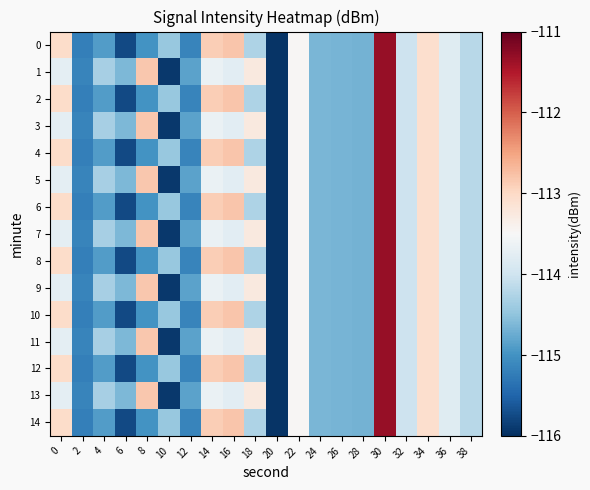

Reading left to right, what are all the values shown in this chart?

0: 0=-113.0	2=-115.2	4=-114.9	6=-115.8	8=-115.0	10=-114.4	12=-115.1	14=-112.9	16=-112.8	18=-114.3	20=-116.0	22=-113.5	24=-114.6	26=-114.7	28=-114.7	30=-111.3	32=-114.0	34=-113.1	36=-113.8	38=-114.2
1: 0=-113.7	2=-115.1	4=-114.3	6=-114.6	8=-112.8	10=-115.9	12=-114.8	14=-113.7	16=-113.8	18=-113.3	20=-116.0	22=-113.5	24=-114.6	26=-114.7	28=-114.7	30=-111.3	32=-114.0	34=-113.1	36=-113.8	38=-114.2
2: 0=-113.0	2=-115.2	4=-114.9	6=-115.8	8=-115.0	10=-114.4	12=-115.1	14=-112.9	16=-112.8	18=-114.3	20=-116.0	22=-113.5	24=-114.6	26=-114.7	28=-114.7	30=-111.3	32=-114.0	34=-113.1	36=-113.8	38=-114.2
3: 0=-113.7	2=-115.1	4=-114.3	6=-114.6	8=-112.8	10=-115.9	12=-114.8	14=-113.7	16=-113.8	18=-113.3	20=-116.0	22=-113.5	24=-114.6	26=-114.7	28=-114.7	30=-111.3	32=-114.0	34=-113.1	36=-113.8	38=-114.2
4: 0=-113.0	2=-115.2	4=-114.9	6=-115.8	8=-115.0	10=-114.4	12=-115.1	14=-112.9	16=-112.8	18=-114.3	20=-116.0	22=-113.5	24=-114.6	26=-114.7	28=-114.7	30=-111.3	32=-114.0	34=-113.1	36=-113.8	38=-114.2
5: 0=-113.7	2=-115.1	4=-114.3	6=-114.6	8=-112.8	10=-115.9	12=-114.8	14=-113.7	16=-113.8	18=-113.3	20=-116.0	22=-113.5	24=-114.6	26=-114.7	28=-114.7	30=-111.3	32=-114.0	34=-113.1	36=-113.8	38=-114.2
6: 0=-113.0	2=-115.2	4=-114.9	6=-115.8	8=-115.0	10=-114.4	12=-115.1	14=-112.9	16=-112.8	18=-114.3	20=-116.0	22=-113.5	24=-114.6	26=-114.7	28=-114.7	30=-111.3	32=-114.0	34=-113.1	36=-113.8	38=-114.2
7: 0=-113.7	2=-115.1	4=-114.3	6=-114.6	8=-112.8	10=-115.9	12=-114.8	14=-113.7	16=-113.8	18=-113.3	20=-116.0	22=-113.5	24=-114.6	26=-114.7	28=-114.7	30=-111.3	32=-114.0	34=-113.1	36=-113.8	38=-114.2
8: 0=-113.0	2=-115.2	4=-114.9	6=-115.8	8=-115.0	10=-114.4	12=-115.1	14=-112.9	16=-112.8	18=-114.3	20=-116.0	22=-113.5	24=-114.6	26=-114.7	28=-114.7	30=-111.3	32=-114.0	34=-113.1	36=-113.8	38=-114.2
9: 0=-113.7	2=-115.1	4=-114.3	6=-114.6	8=-112.8	10=-115.9	12=-114.8	14=-113.7	16=-113.8	18=-113.3	20=-116.0	22=-113.5	24=-114.6	26=-114.7	28=-114.7	30=-111.3	32=-114.0	34=-113.1	36=-113.8	38=-114.2
10: 0=-113.0	2=-115.2	4=-114.9	6=-115.8	8=-115.0	10=-114.4	12=-115.1	14=-112.9	16=-112.8	18=-114.3	20=-116.0	22=-113.5	24=-114.6	26=-114.7	28=-114.7	30=-111.3	32=-114.0	34=-113.1	36=-113.8	38=-114.2
11: 0=-113.7	2=-115.1	4=-114.3	6=-114.6	8=-112.8	10=-115.9	12=-114.8	14=-113.7	16=-113.8	18=-113.3	20=-116.0	22=-113.5	24=-114.6	26=-114.7	28=-114.7	30=-111.3	32=-114.0	34=-113.1	36=-113.8	38=-114.2
12: 0=-113.0	2=-115.2	4=-114.9	6=-115.8	8=-115.0	10=-114.4	12=-115.1	14=-112.9	16=-112.8	18=-114.3	20=-116.0	22=-113.5	24=-114.6	26=-114.7	28=-114.7	30=-111.3	32=-114.0	34=-113.1	36=-113.8	38=-114.2
13: 0=-113.7	2=-115.1	4=-114.3	6=-114.6	8=-112.8	10=-115.9	12=-114.8	14=-113.7	16=-113.8	18=-113.3	20=-116.0	22=-113.5	24=-114.6	26=-114.7	28=-114.7	30=-111.3	32=-114.0	34=-113.1	36=-113.8	38=-114.2
14: 0=-113.0	2=-115.2	4=-114.9	6=-115.8	8=-115.0	10=-114.4	12=-115.1	14=-112.9	16=-112.8	18=-114.3	20=-116.0	22=-113.5	24=-114.6	26=-114.7	28=-114.7	30=-111.3	32=-114.0	34=-113.1	36=-113.8	38=-114.2